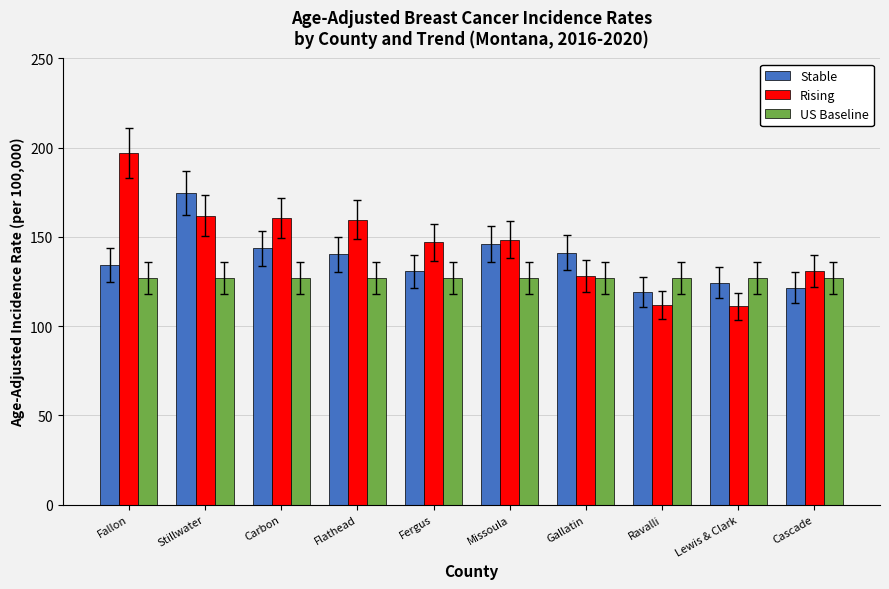

What is the greatest value displayed?

196.9